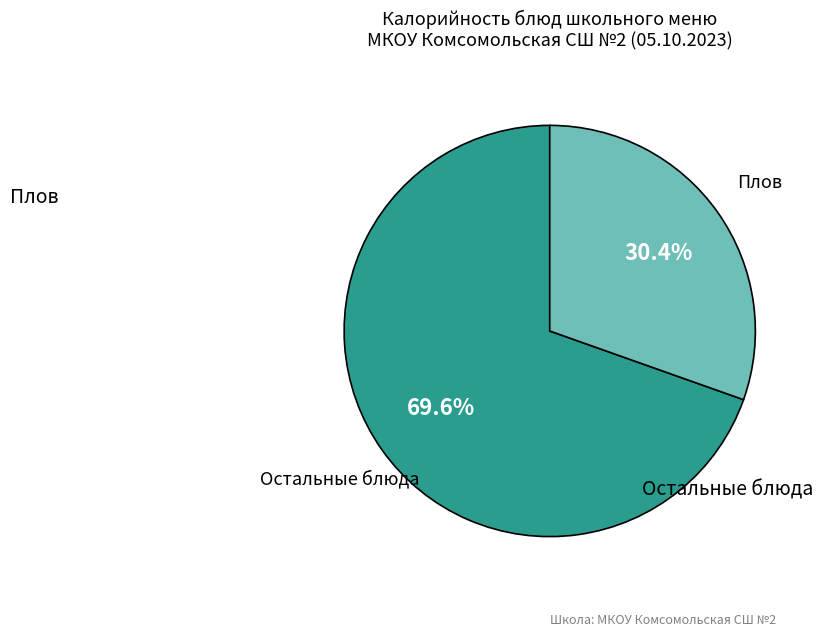

Is there any slice that represents more than half of the pie?

Yes